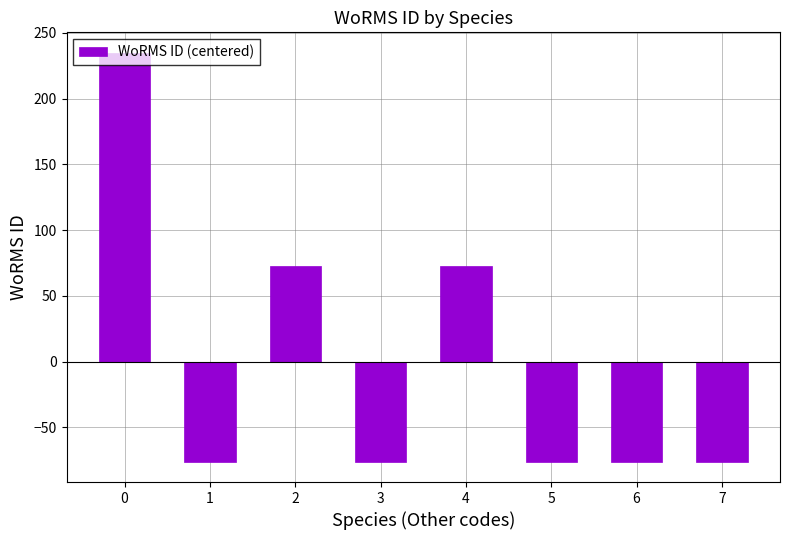

True or false: the data shows 106.8 at 4.

False